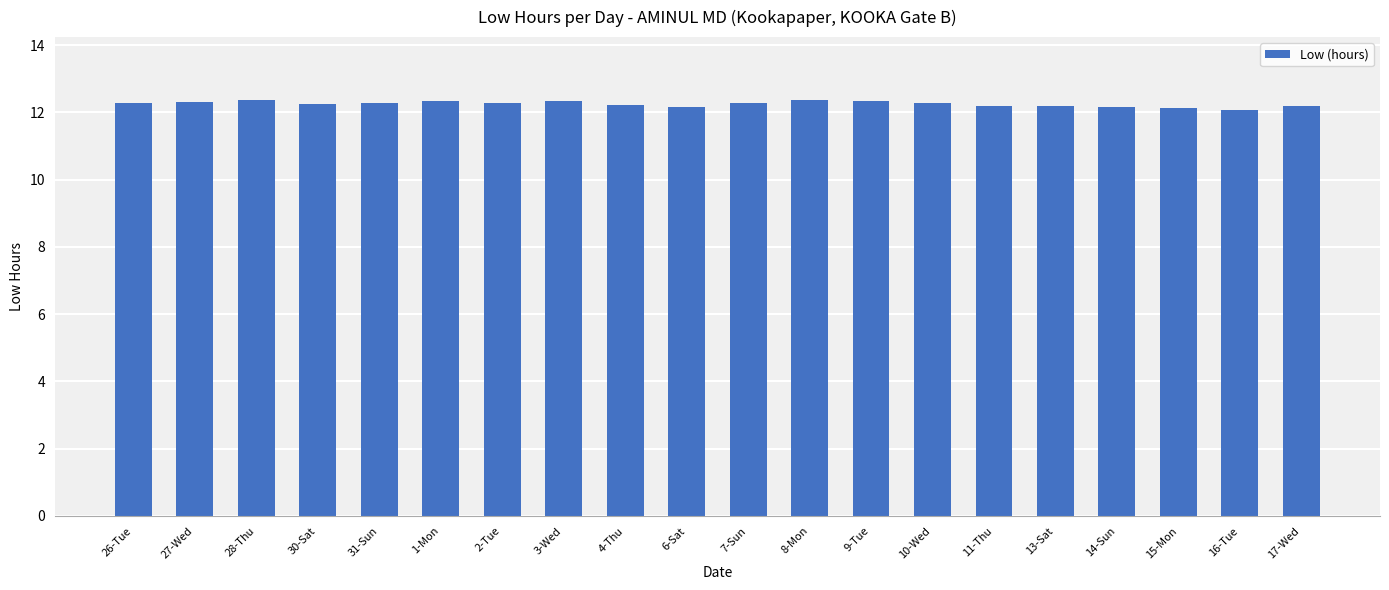

How many bars are there in total?

20